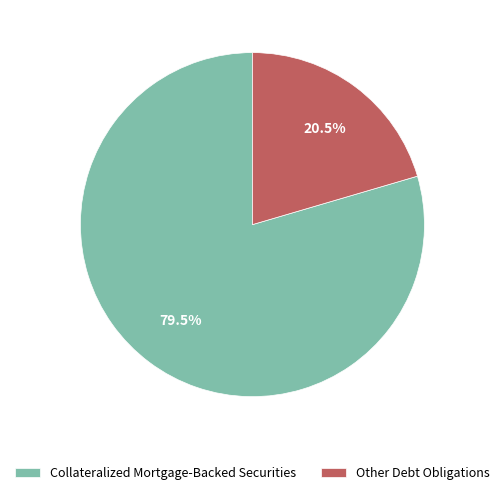

How many slices are in this pie chart?

2